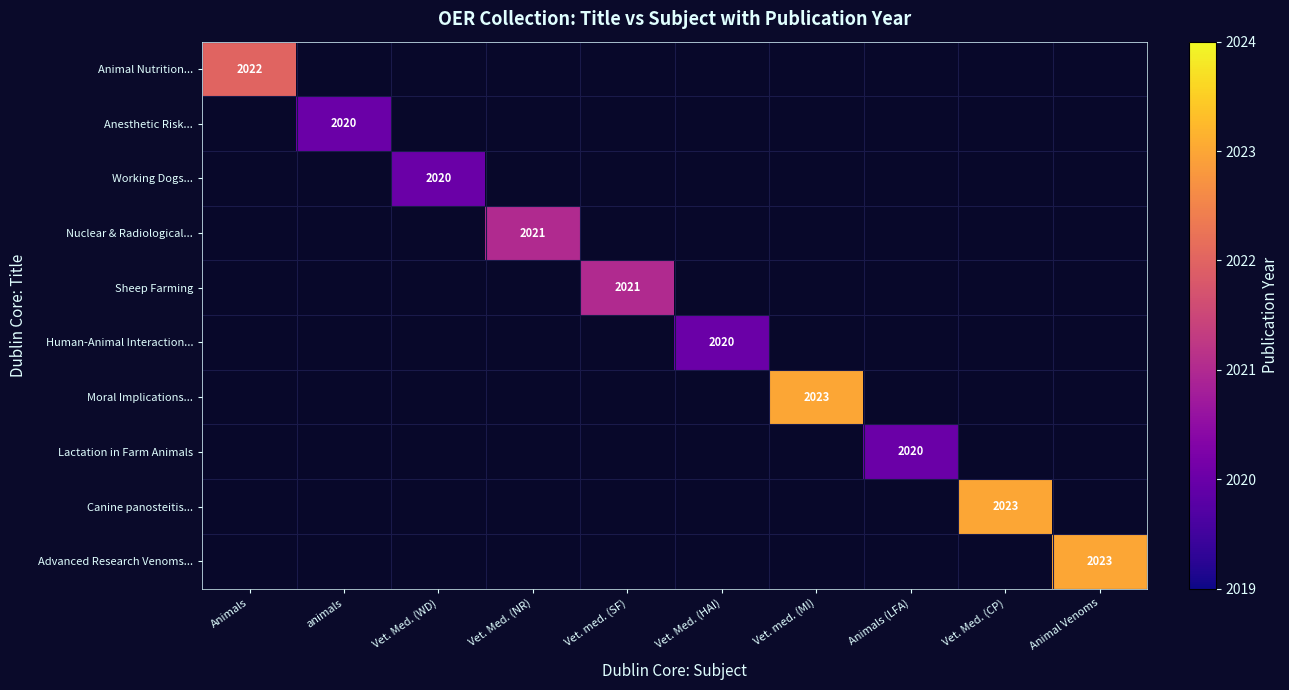

Which category has the lowest value in the Nuclear & Radiological... series?

Animals